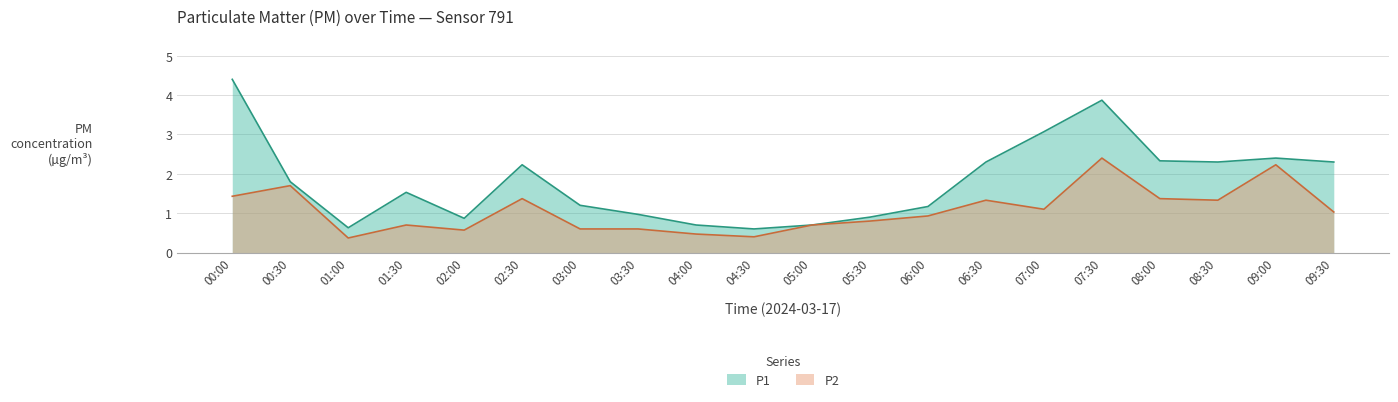

Where is the first local maximum for P2?

00:30